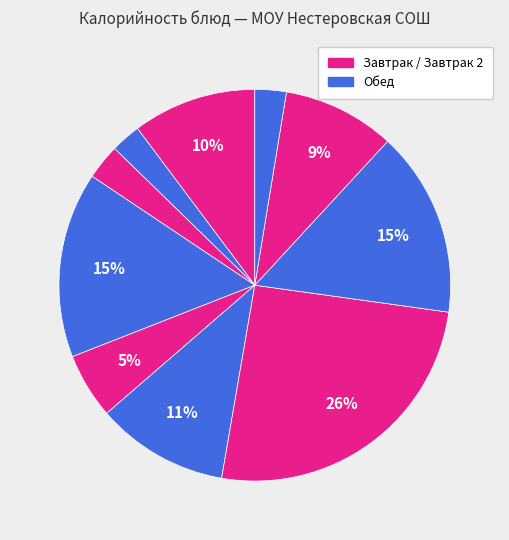

How many slices are in this pie chart?

10